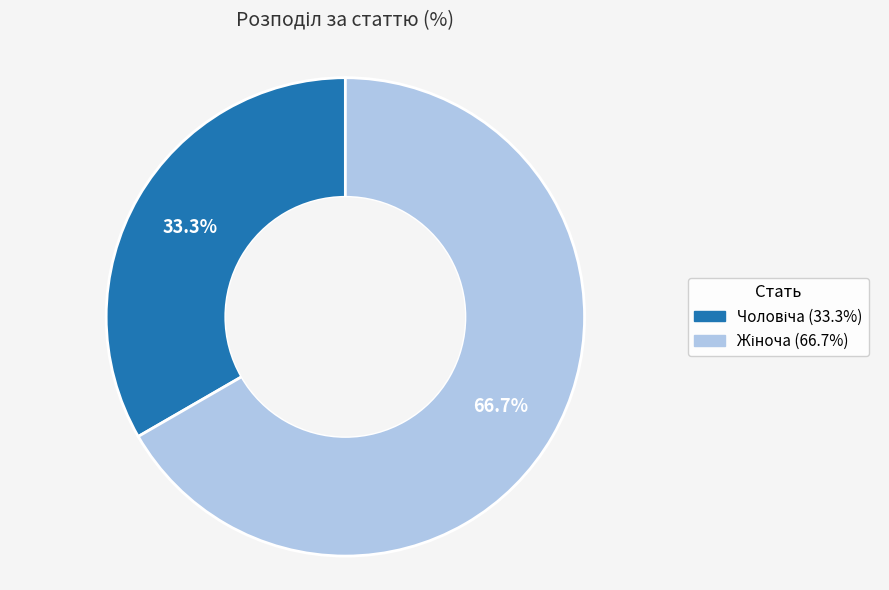

Is there a majority slice in this chart?

Yes